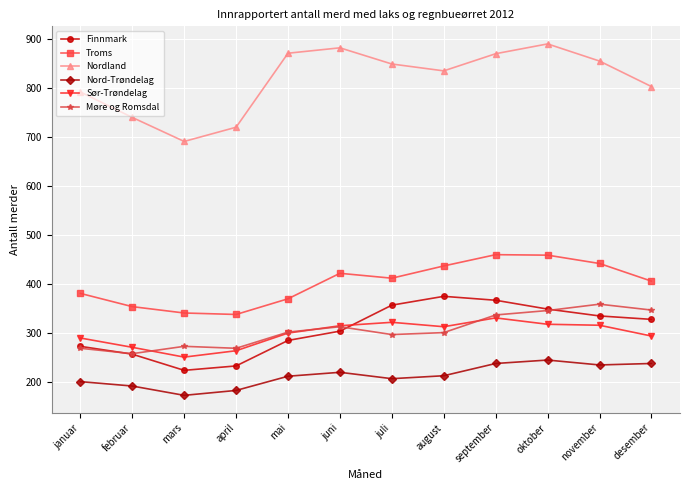

The Møre og Romsdal series shows 268 at april. True or false?

True